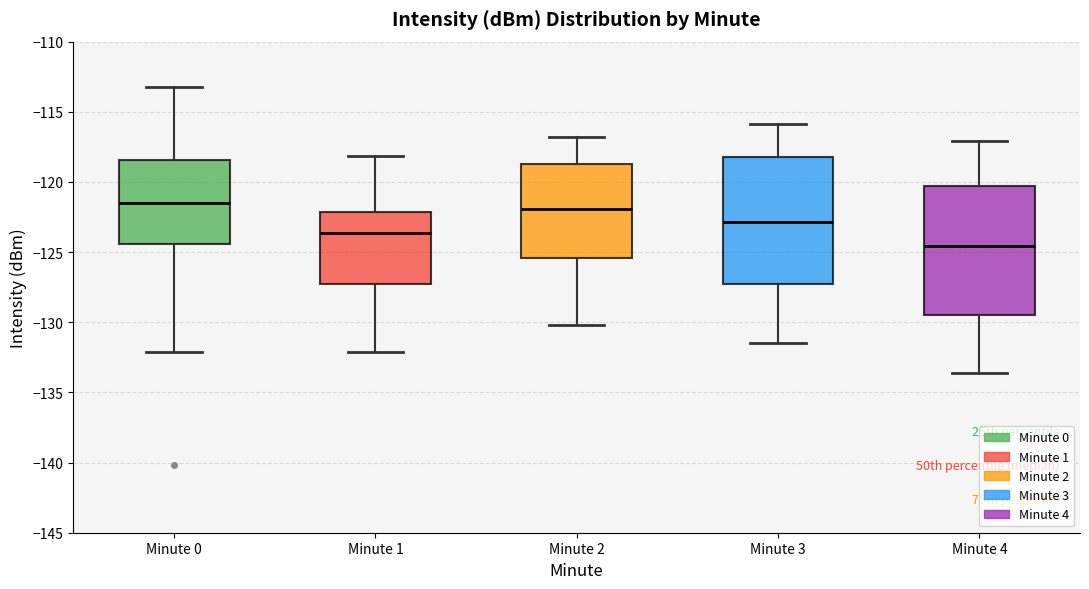

Where is the lower edge of the box for Minute 2 on the y-axis? The values are not printed on the chart, so give them approximately, as read against the axis.

-125.5